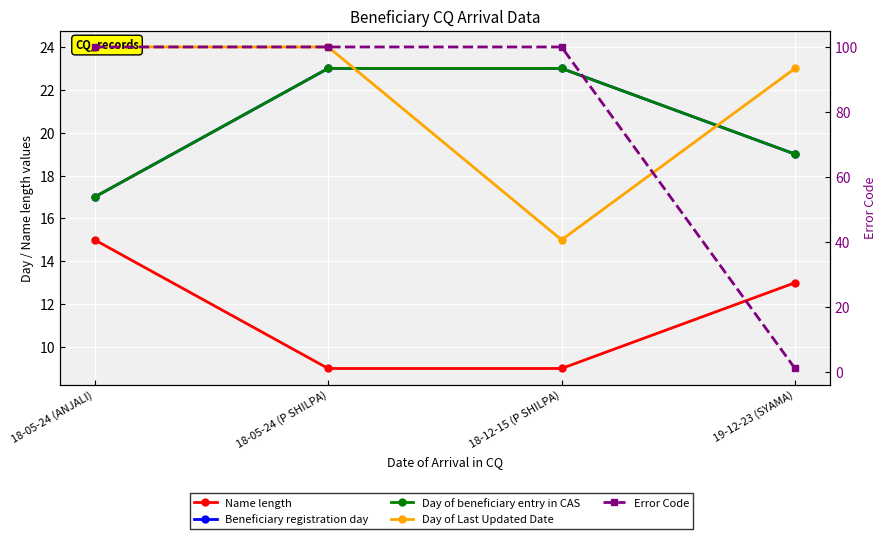

Where is the first local minimum for Day of Last Updated Date?

18-12-15 (P SHILPA)